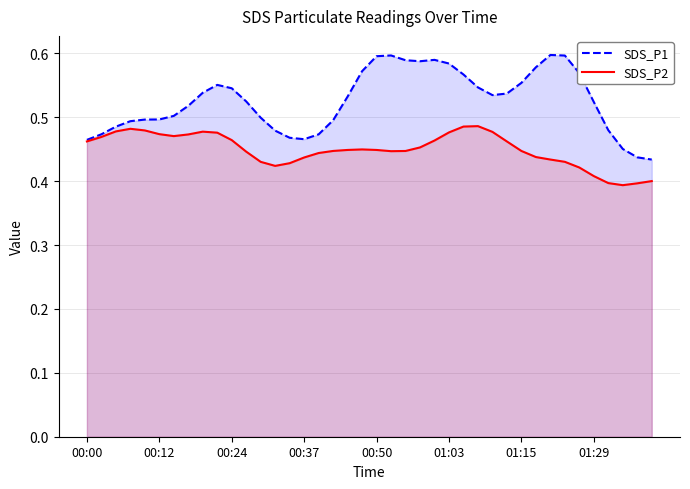

Rank the series at 29 from lowest to highest value.

SDS_P2, SDS_P1